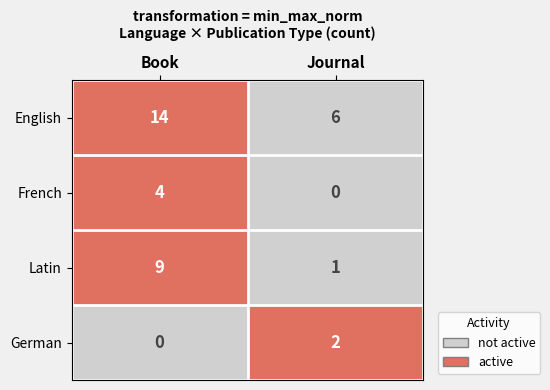

Count the number of categories in the chart.

2